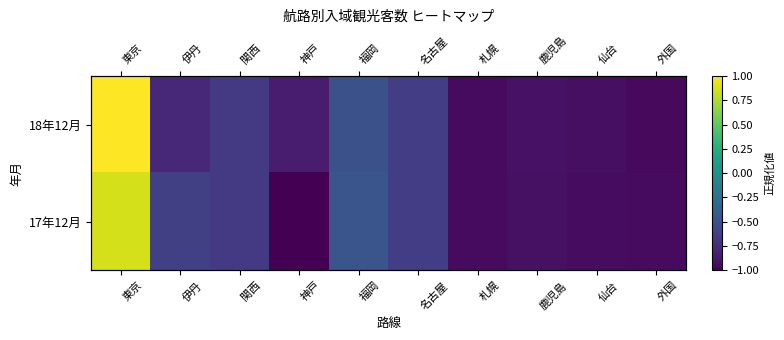

What is the sum of the 17年12月 values at 札幌 and 名古屋?

-1.6